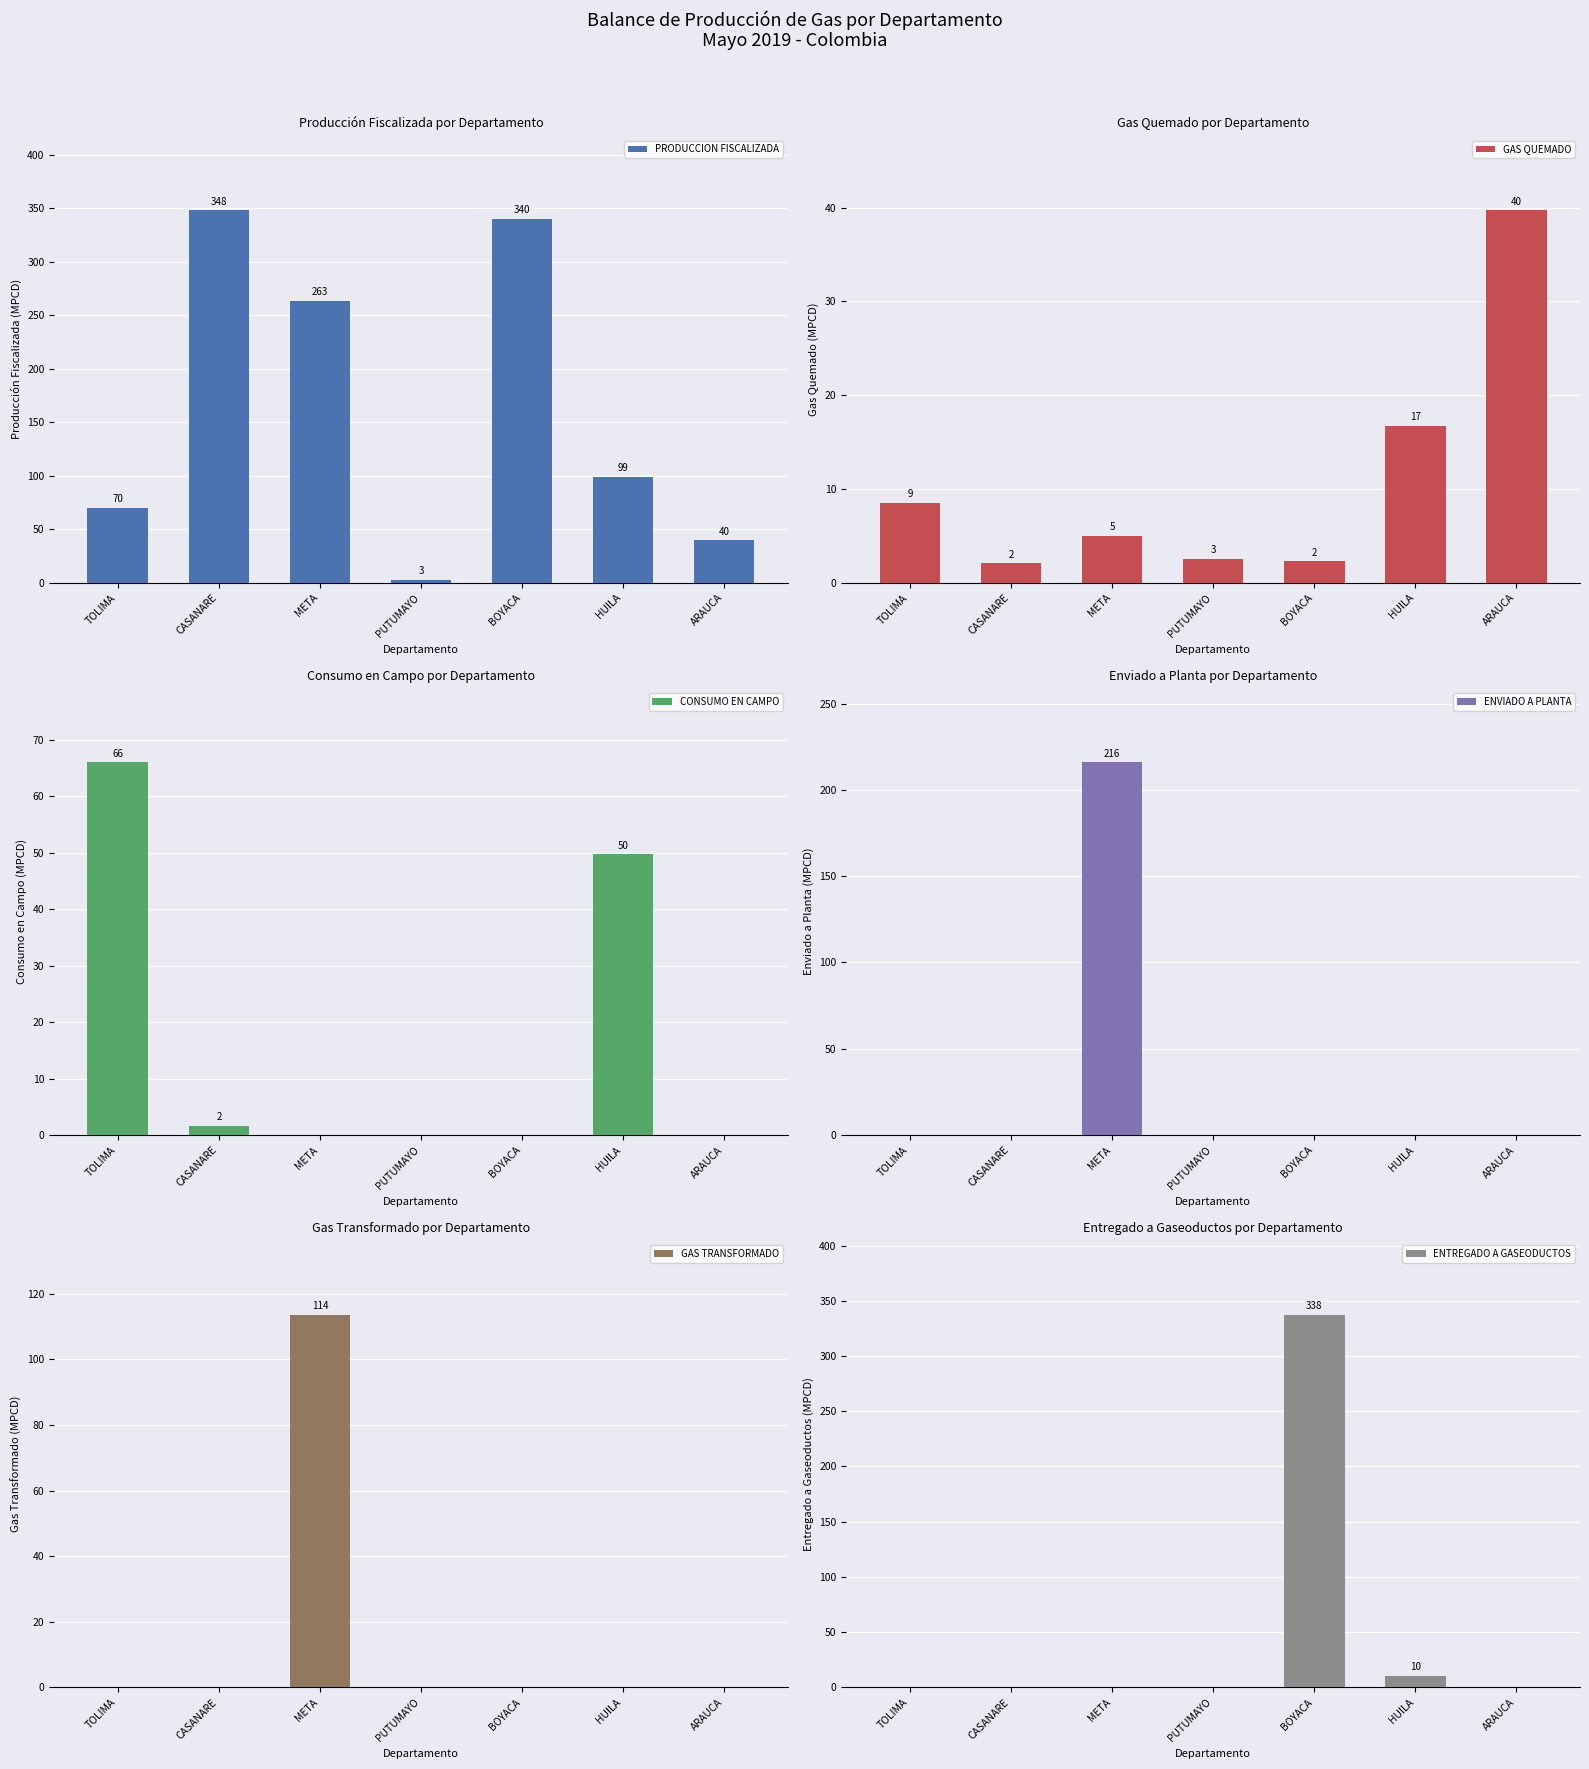

At which label does GAS QUEMADO first exceed 4?

TOLIMA